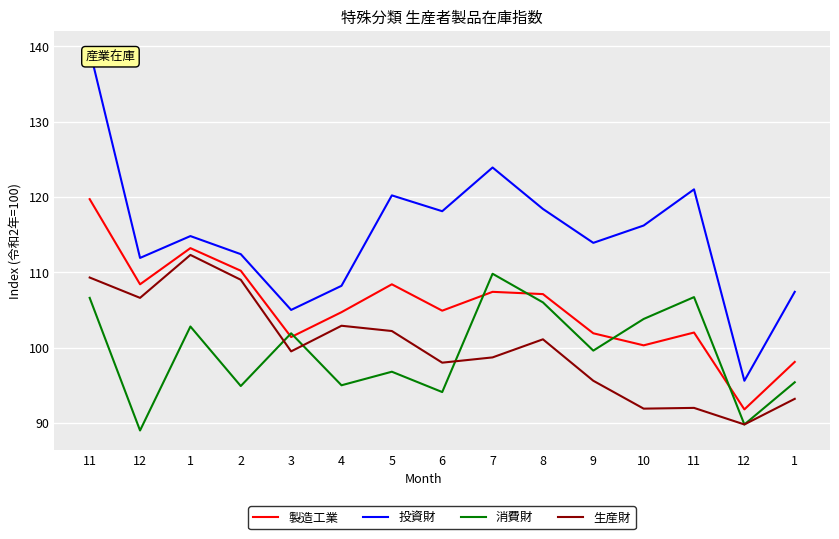

What are all the series names shown in the legend?

製造工業, 投資財, 消費財, 生産財